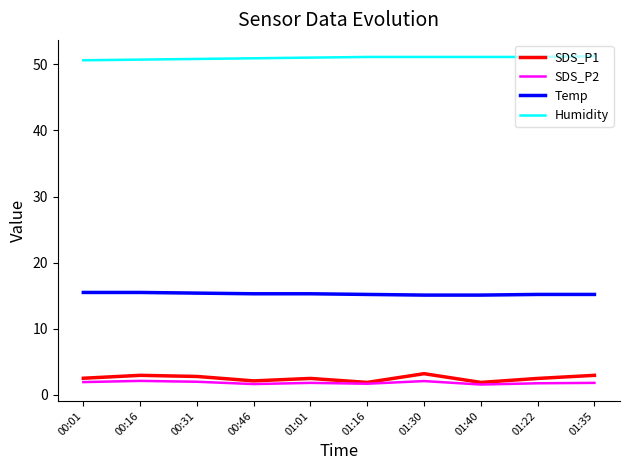

True or false: Humidity has a value of 90.1 at 01:16.

False